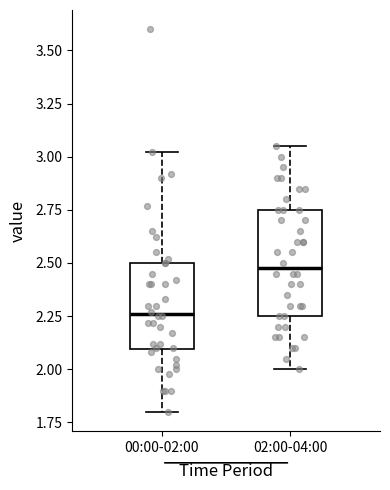

Reading left to right, read every box against the y-axis: the position of its median line, the range the box covers, and the ends of its whiskers. The values are not printed on the chart, so give them approximately, as read against the axis.

00:00-02:00: median 2.25, box 2.10 to 2.50, whiskers 1.80 to 3.00
02:00-04:00: median 2.50, box 2.25 to 2.75, whiskers 2.00 to 3.05